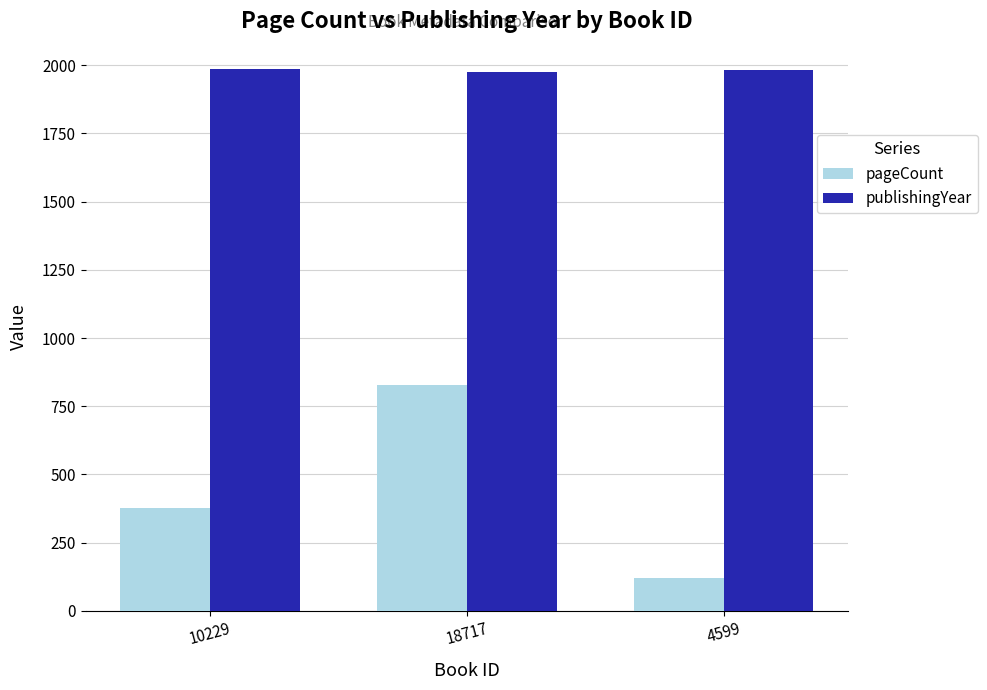

What is the sum of the pageCount values at 18717 and 4599?

948